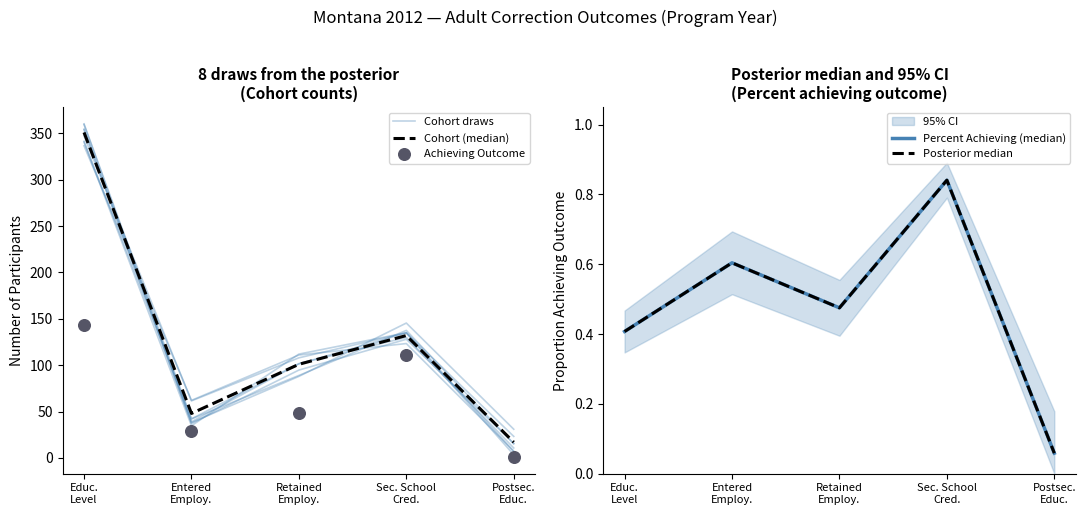

At how many categories does at least one series exceed 84?

3